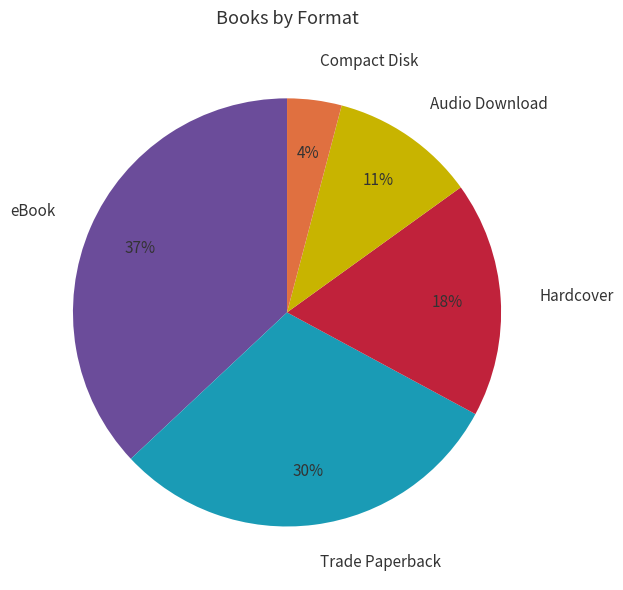

Combined, do eBook and Trade Paperback account for over 50%?

Yes